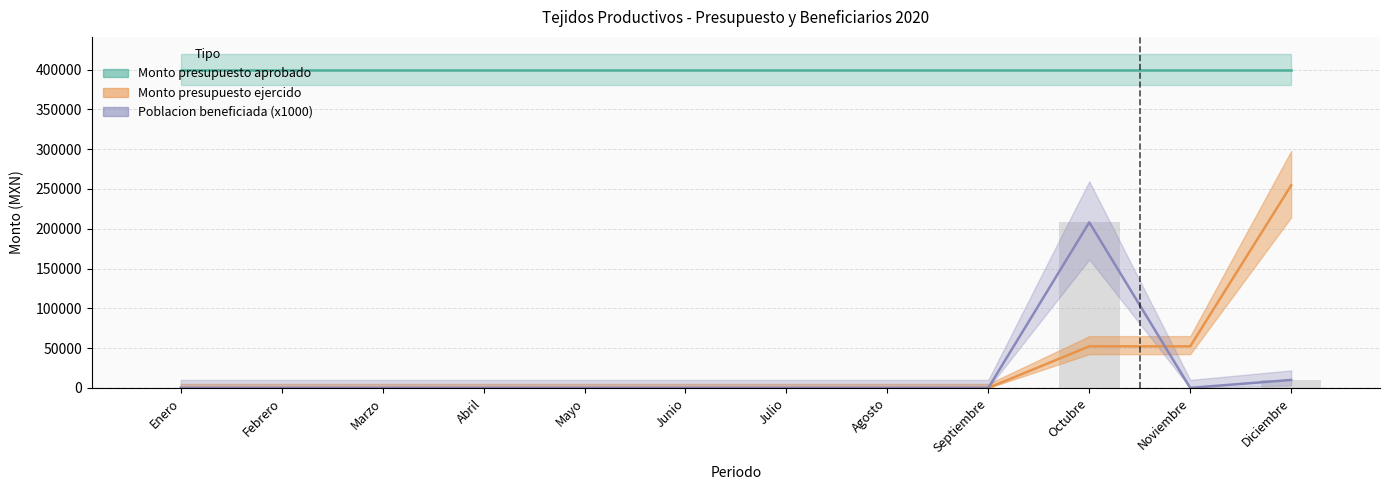

How many bars are there in total?

24